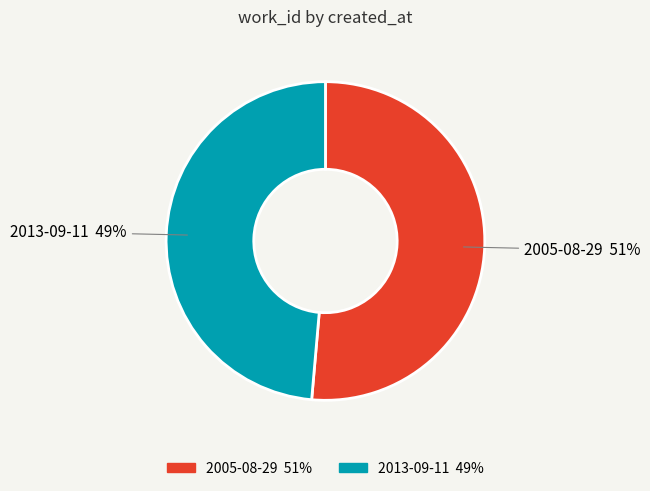

To the nearest percent, what is the combined percentage of 2013-09-11 and 2005-08-29?

100%